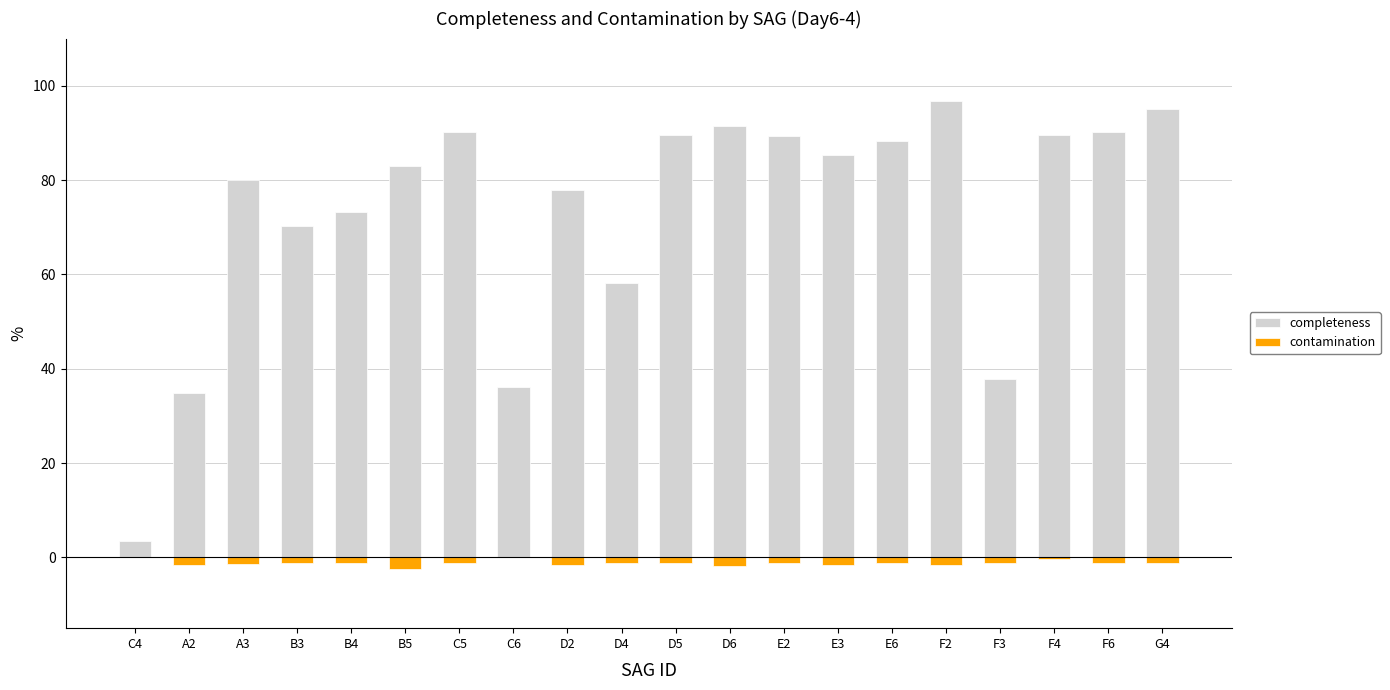

Rank the series at A2 from highest to lowest value.

completeness, contamination